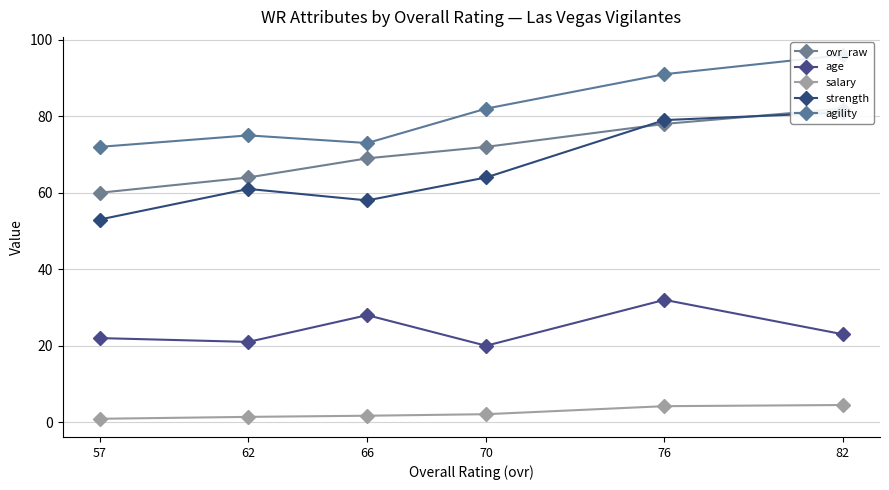

How many interior local peaks does the strength series have?

1